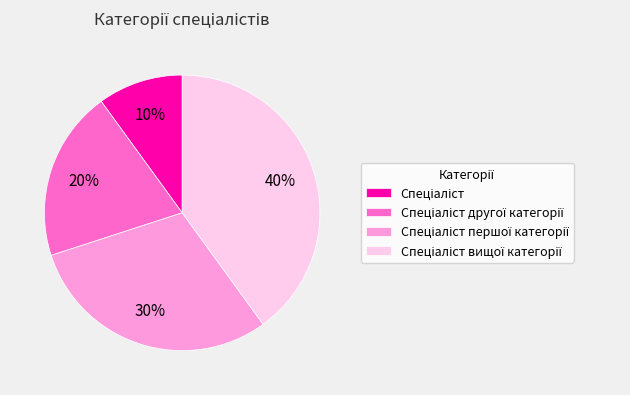

To the nearest percent, what is the difference between the largest and smallest slice percentages?

30%